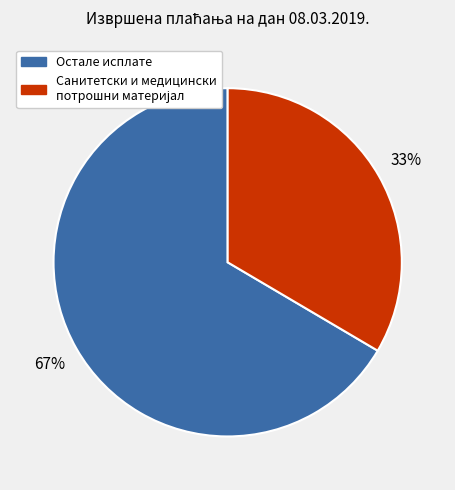

How many segments does this pie chart have?

2